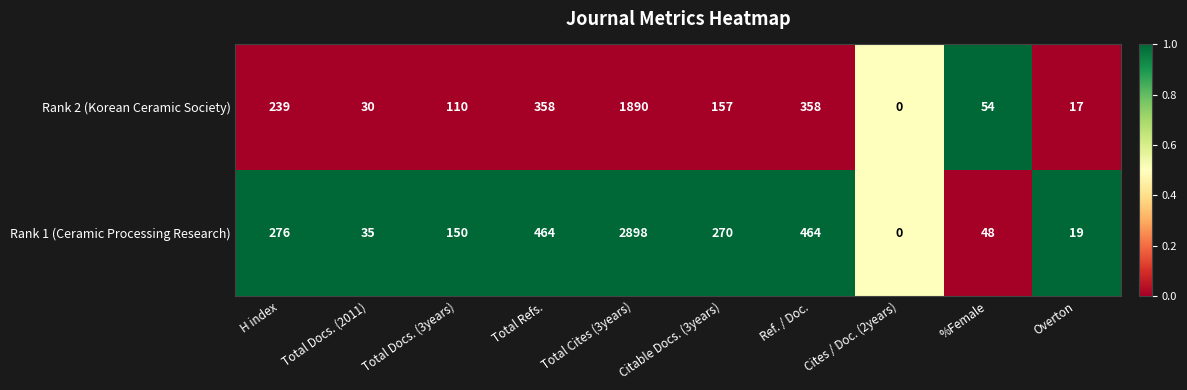

Read the Rank 2 (Korean Ceramic Society) value at H index, to the nearest 100.

200